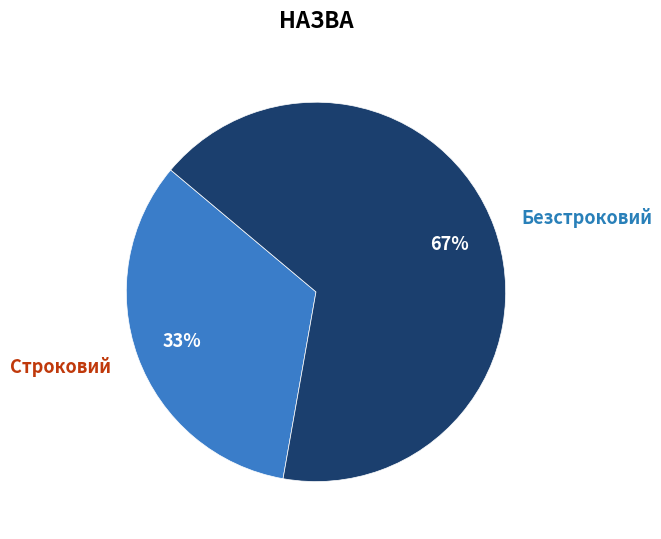

To the nearest percent, what portion does Безстроковий represent?

67%